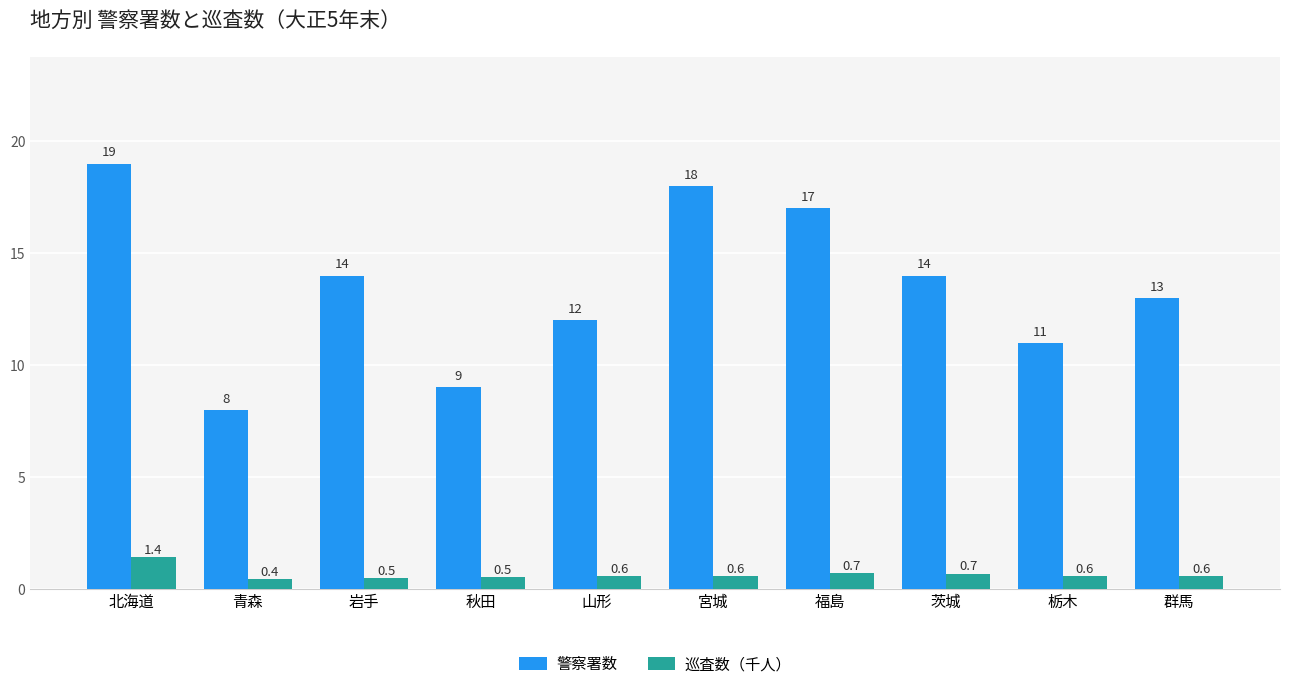

Which series has the largest total across all categories?

警察署数